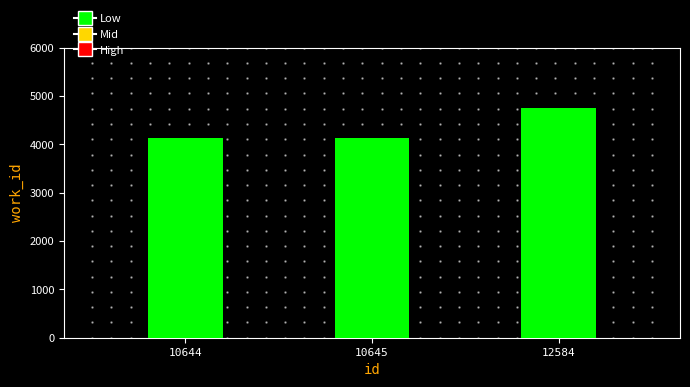

Is it true that the value at 10644 is 4141?

True